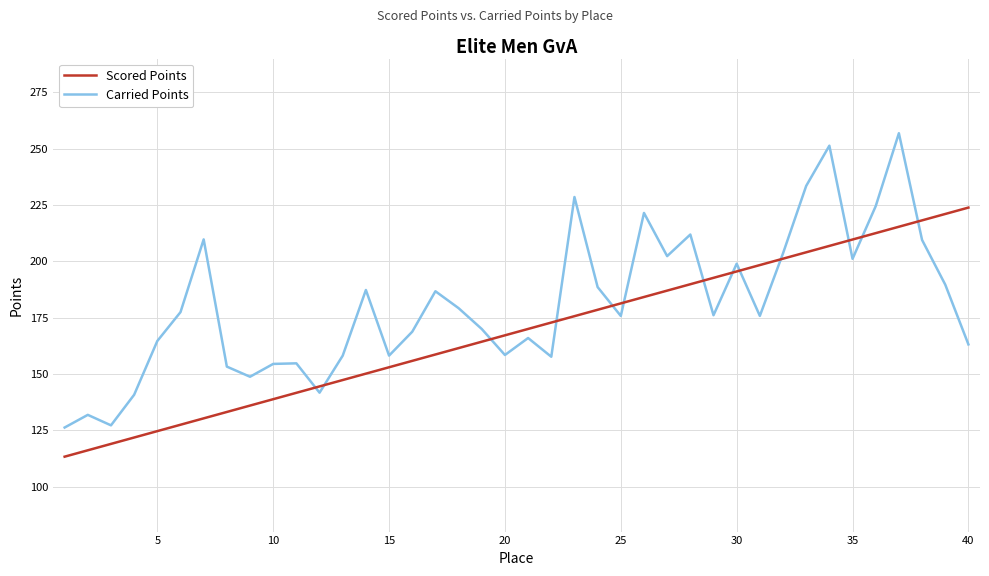

What is the difference between the maximum and minimum values in the Carried Points series?

130.7